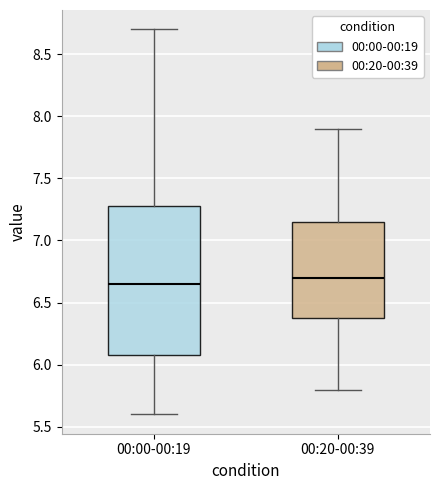

Reading left to right, read every box against the y-axis: the position of its median line, the range the box covers, and the ends of its whiskers. The values are not printed on the chart, so give them approximately, as read against the axis.

00:00-00:19: median 6.65, box 6.10 to 7.30, whiskers 5.60 to 8.70
00:20-00:39: median 6.70, box 6.40 to 7.15, whiskers 5.80 to 7.90